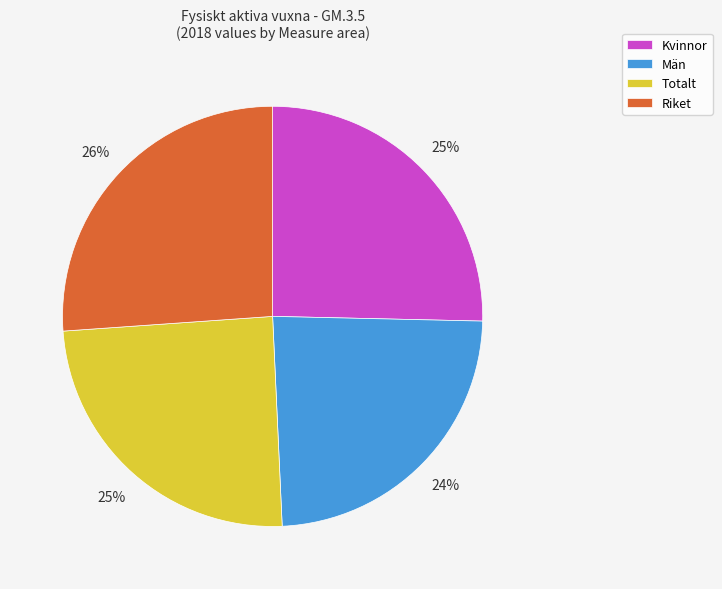

Which has a higher value, Riket or Totalt?

Riket